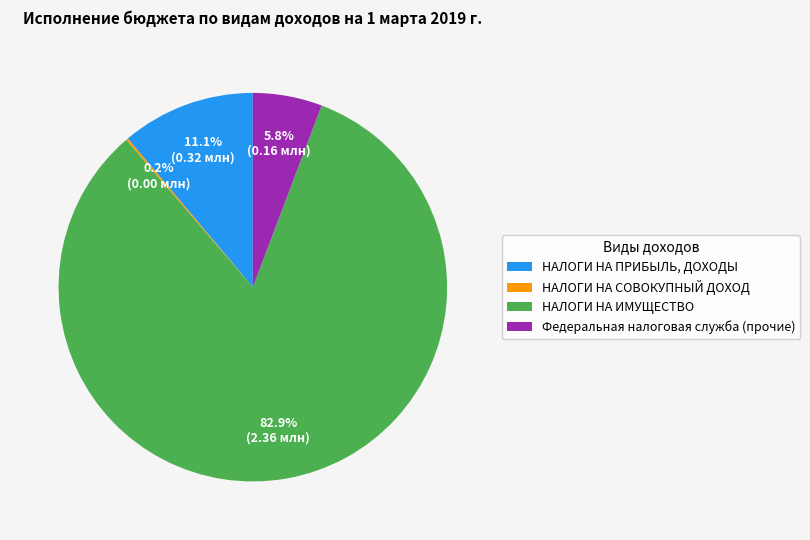

Does any single category account for the majority?

Yes